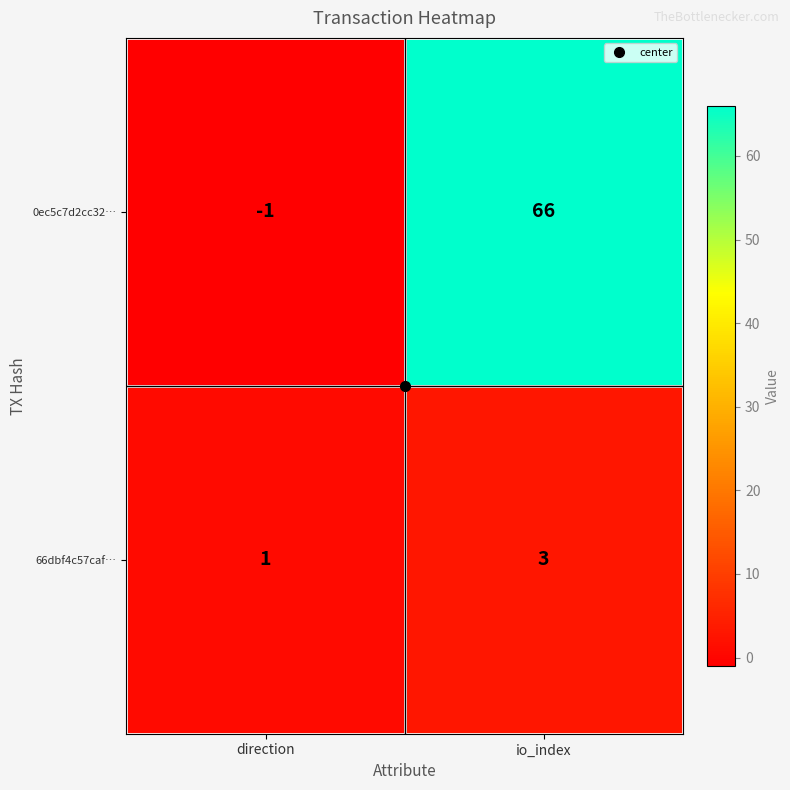

At which category does the chart reach its peak across all series?

io_index